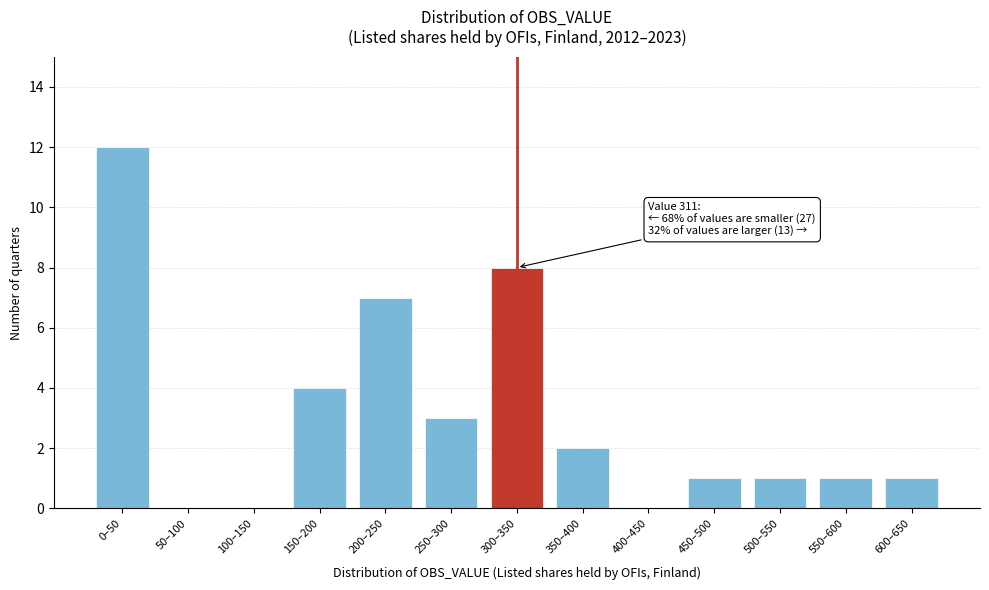

Reading right to left, list all the values displayed in this chart.

600–650=1	550–600=1	500–550=1	450–500=1	400–450=0	350–400=2	300–350=8	250–300=3	200–250=7	150–200=4	100–150=0	50–100=0	0–50=12